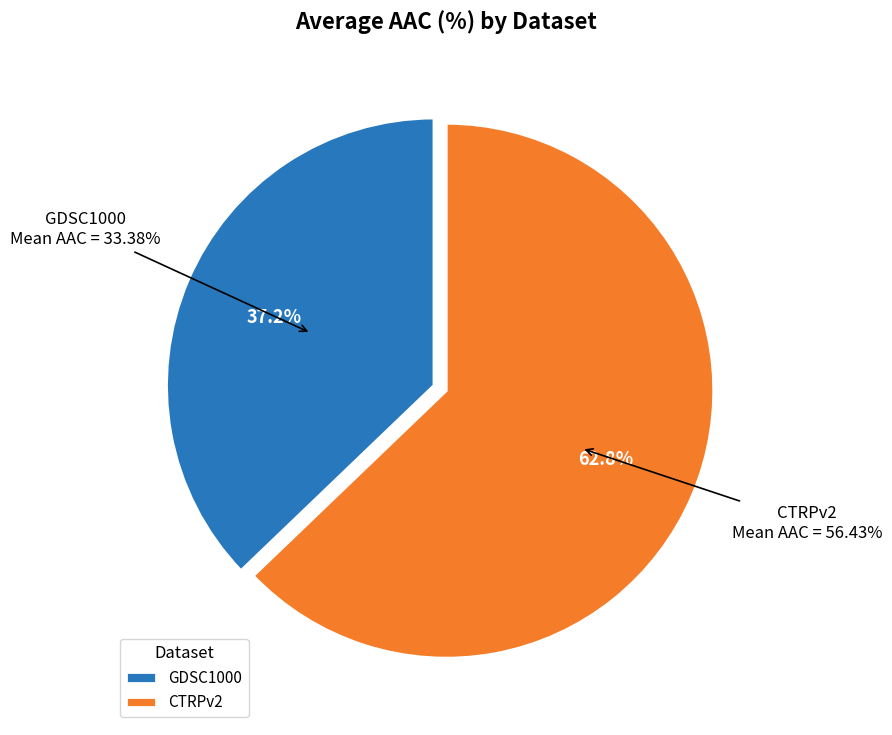

Is it true that 4 is 2% of the pie?

False